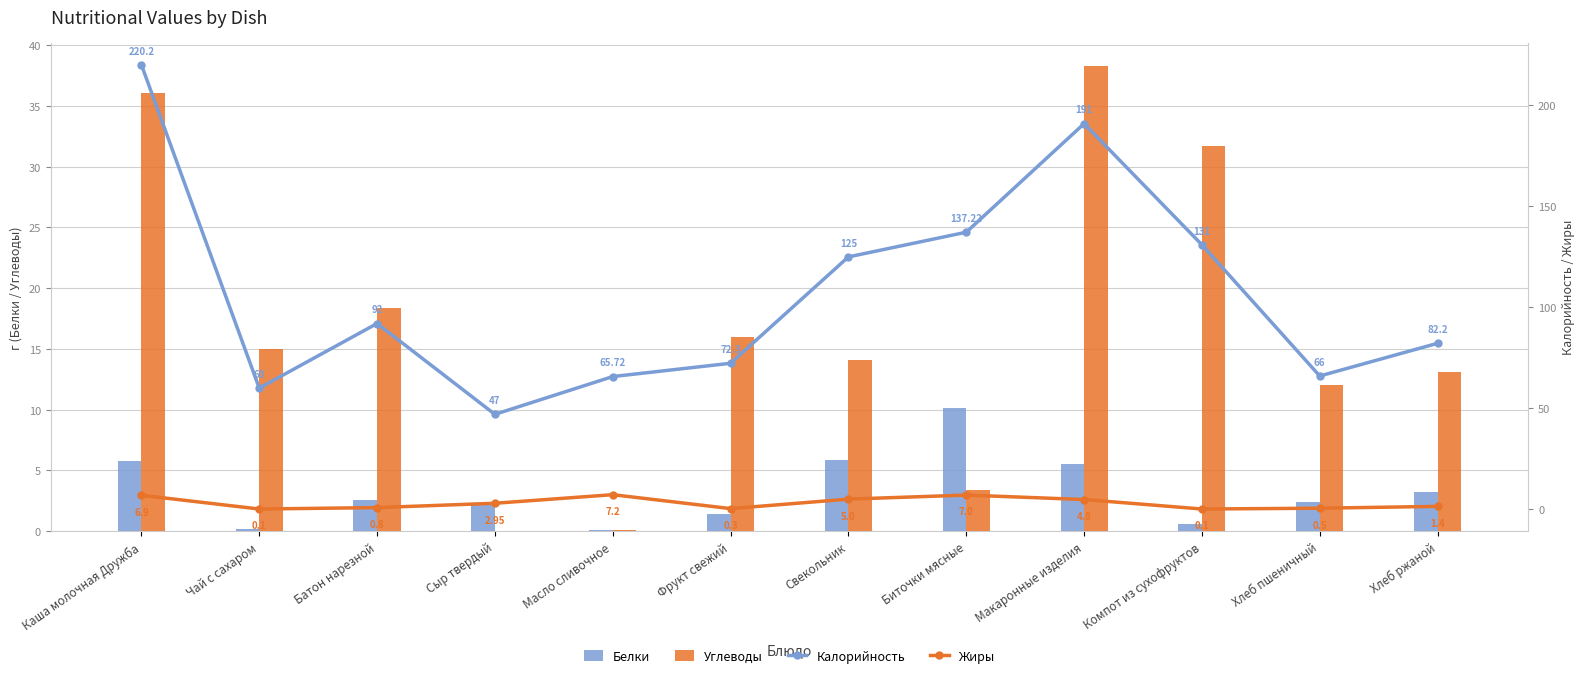

What is the difference between the maximum and minimum values in the Жиры series?

7.1